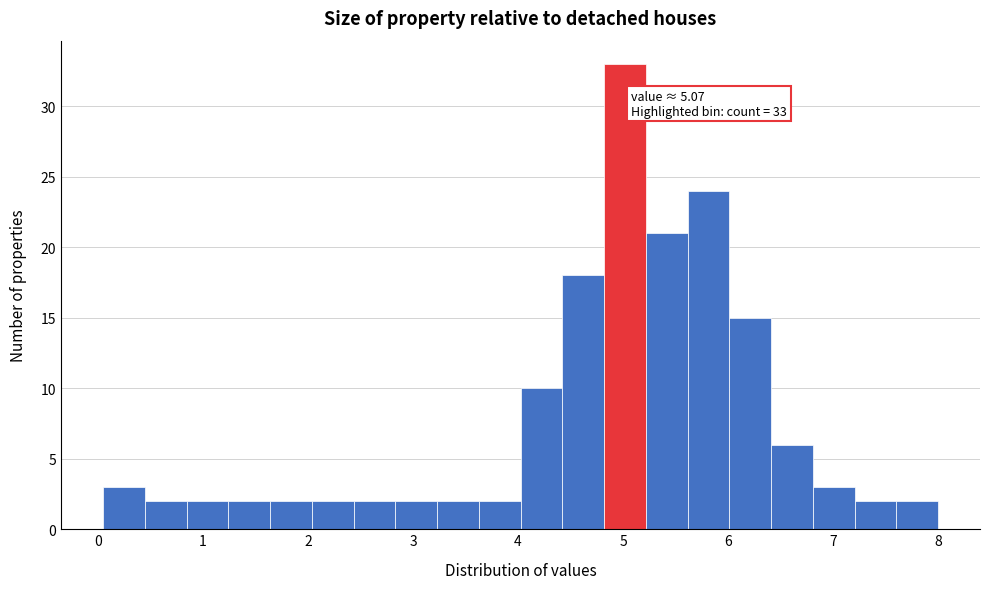

Around what value on the x-axis is the tallest bar? Give the approximate position of its centre, as read against the axis.

5.0